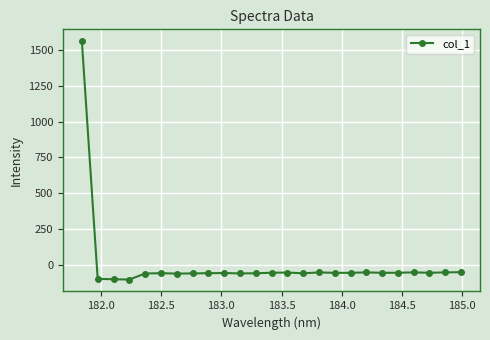

What is the value of the 16th point from the left?

-52.1